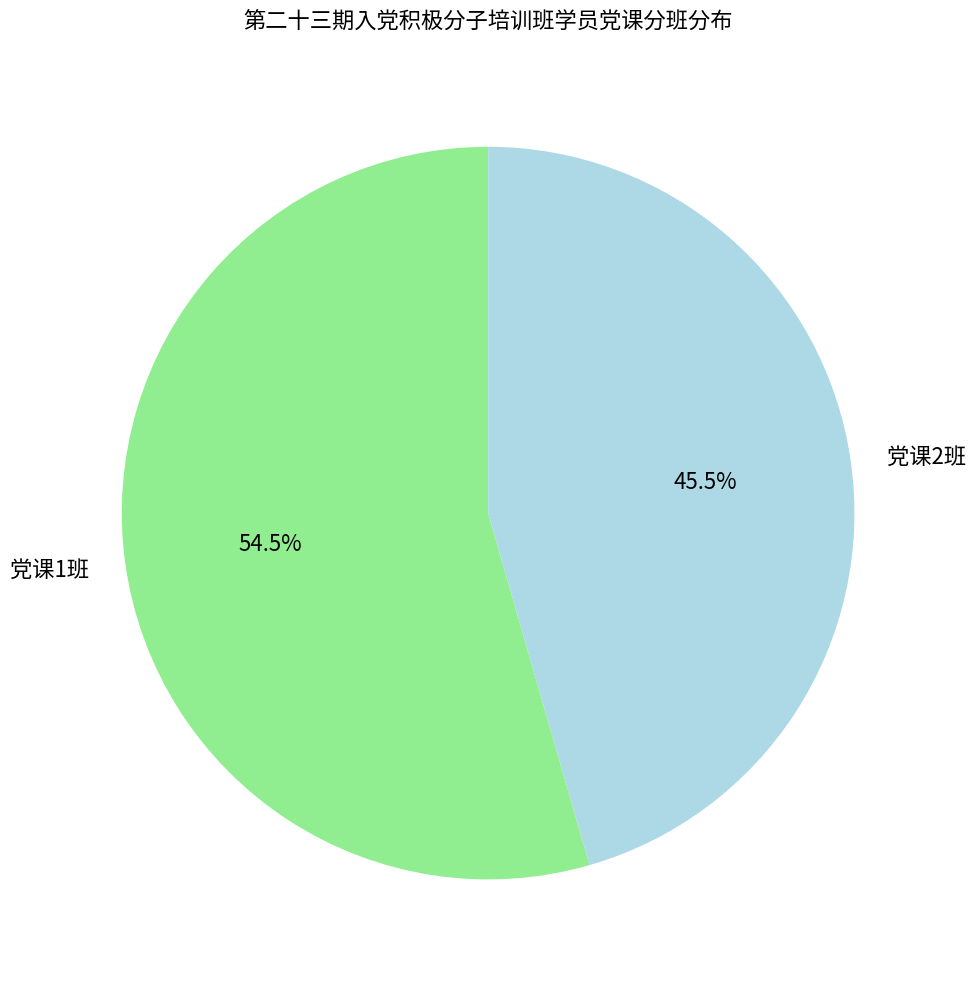

The 党课2班 slice represents 51% of the pie. True or false?

False